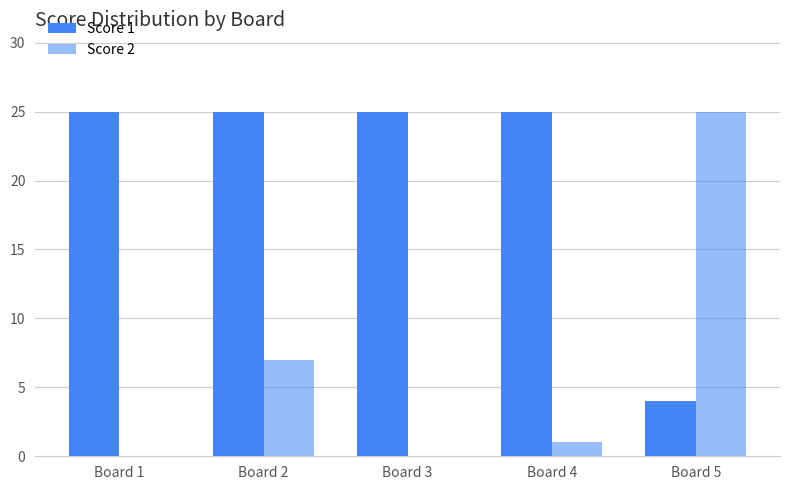

What is the difference between the highest and lowest values at Board 4?

24